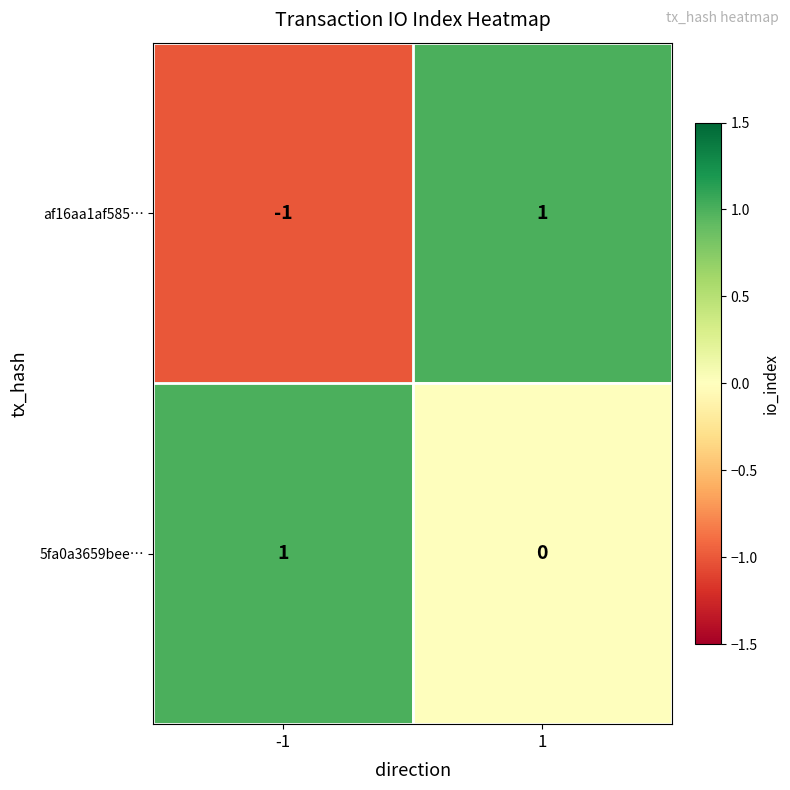

Which series has the widest spread of values?

af16aa1af585…